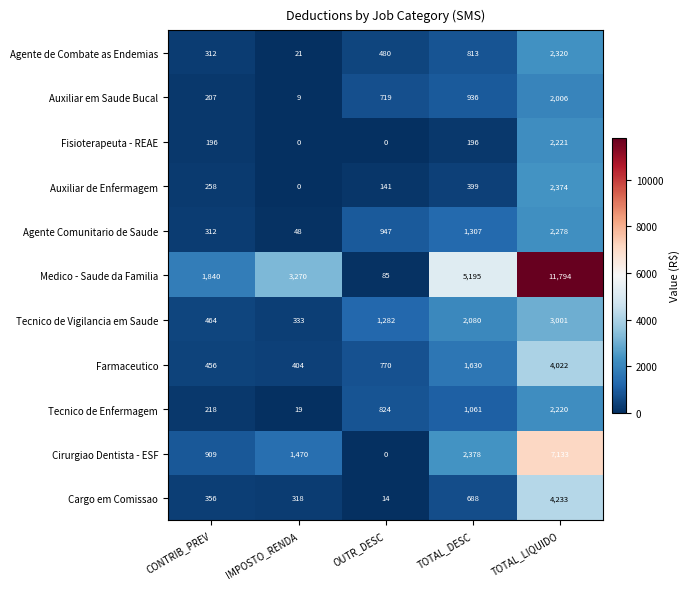

What value does the Medico - Saude da Familia series have at CONTRIB_PREV, to the nearest 10?

1840